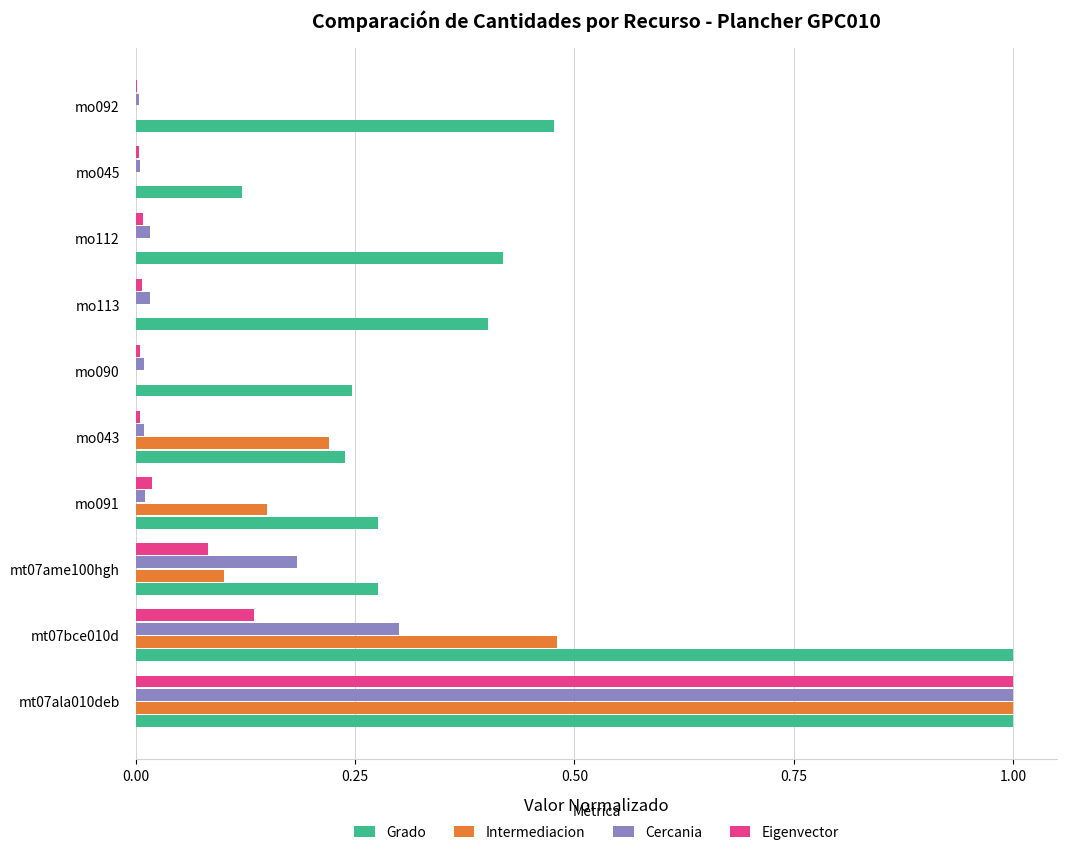

True or false: Eigenvector has a value of 1.8 at mt07ala010deb.

False